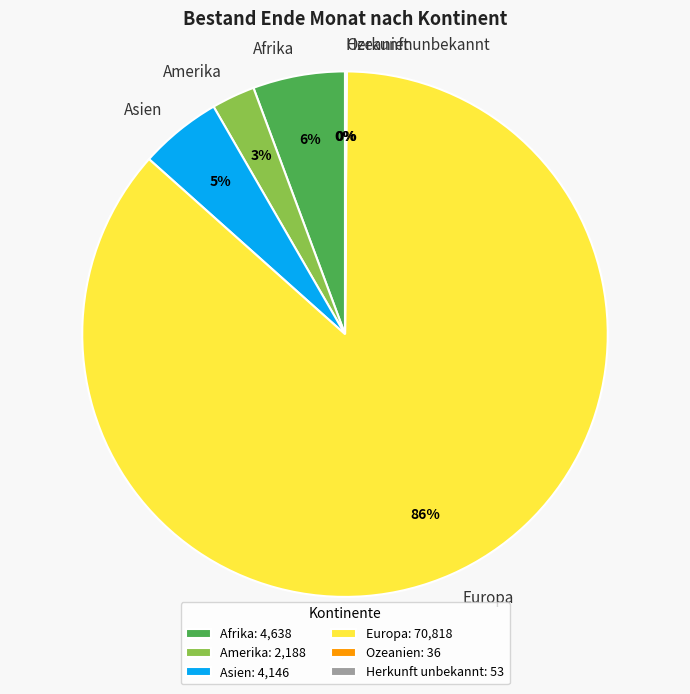

To the nearest percent, what portion does Amerika represent?

3%